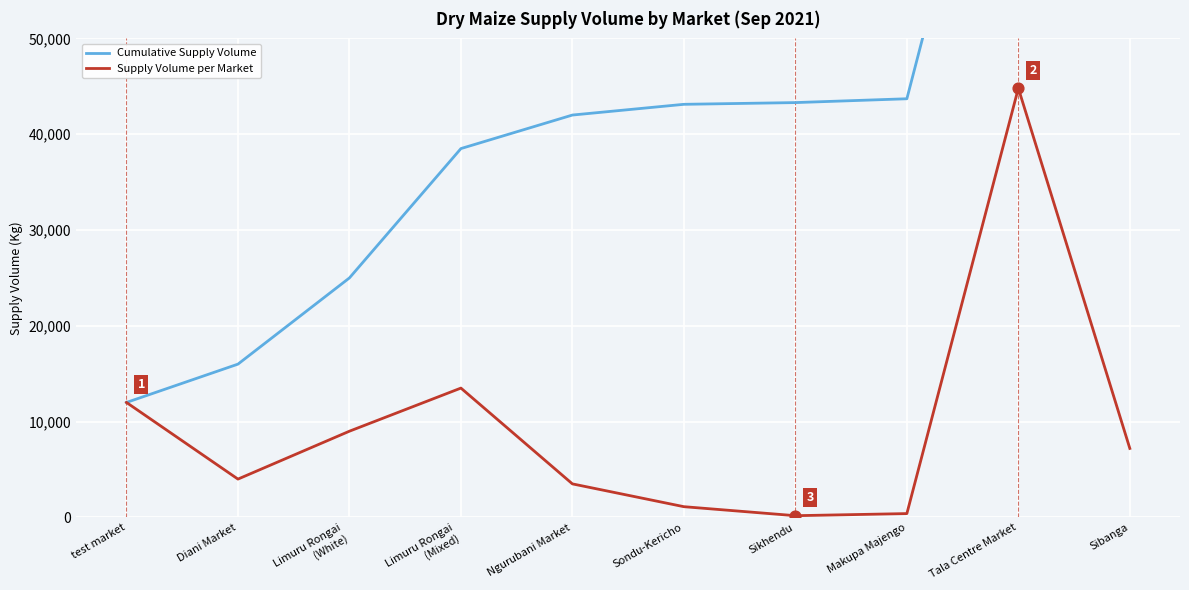

Which series contains the highest Y value?

Cumulative Supply Volume